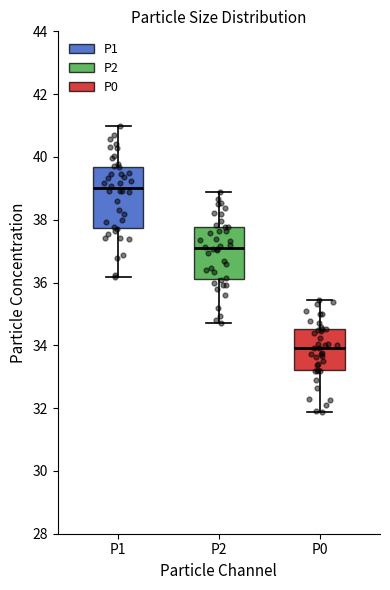

Reading left to right, transcribe this box plot: for each box, give where its median line is, the range the box spans, and where its two whiskers end, as read against the y-axis. The values are not printed on the chart, so give them approximately, as read against the axis.

P1: median 39.0, box 37.8 to 39.6, whiskers 36.2 to 41.0
P2: median 37.2, box 36.2 to 37.8, whiskers 34.8 to 38.8
P0: median 34.0, box 33.2 to 34.6, whiskers 31.8 to 35.4